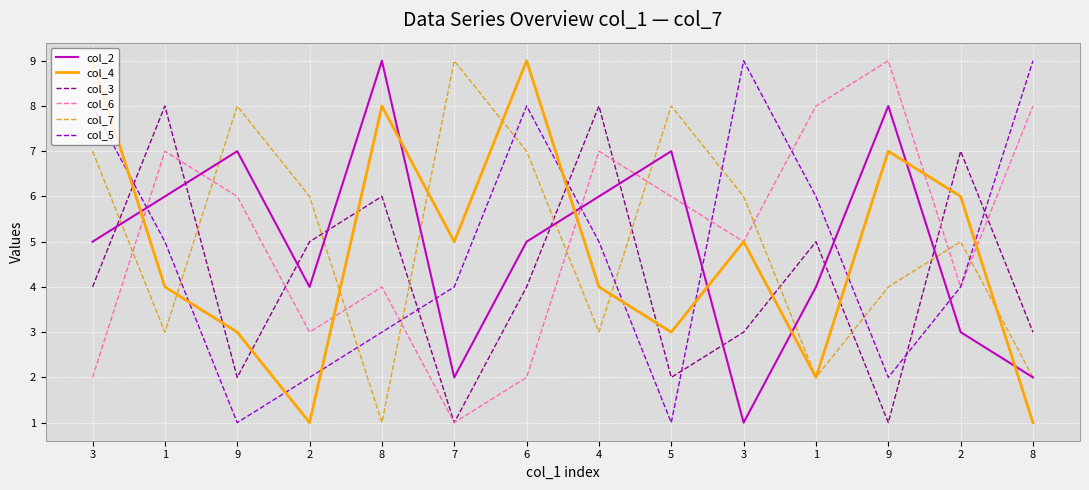

What is the maximum value shown in the chart?

9